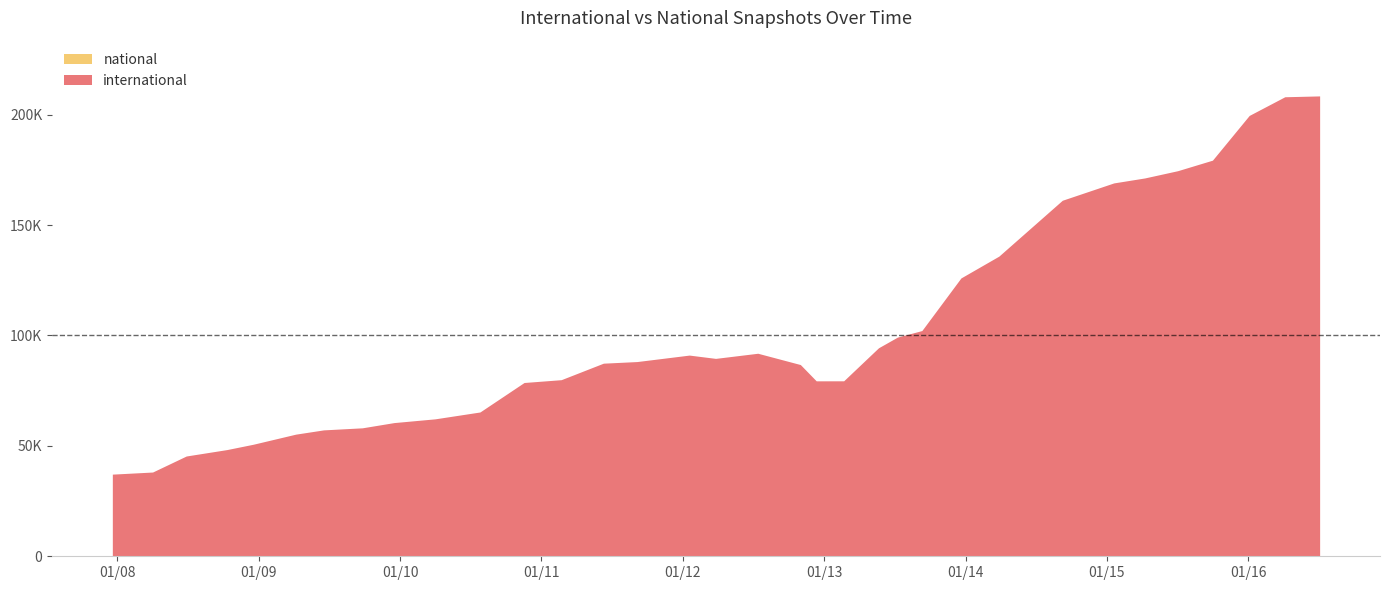

True or false: national has more than 2 interior local peaks.

False